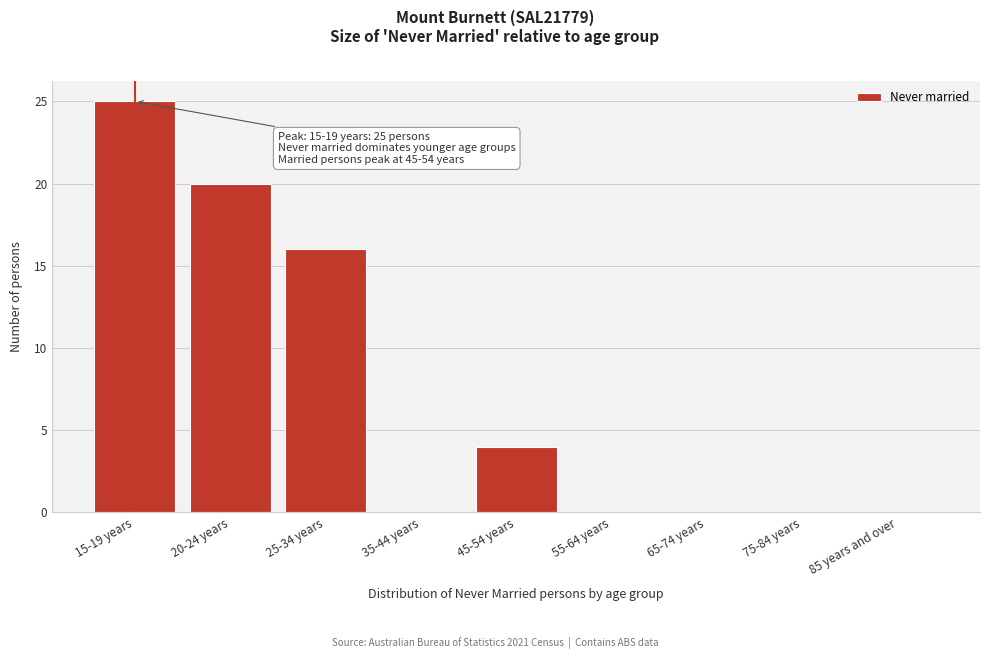

Reading left to right, extract all data points from this chart.

15-19 years=25	20-24 years=20	25-34 years=16	35-44 years=0	45-54 years=4	55-64 years=0	65-74 years=0	75-84 years=0	85 years and over=0